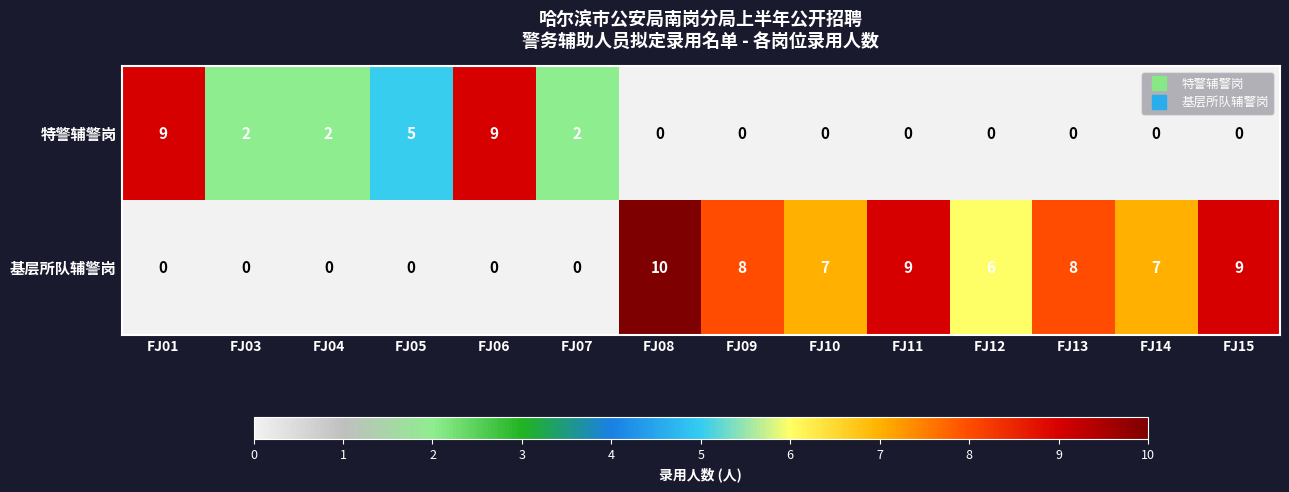

At which category is the sum across all series the highest?

FJ08